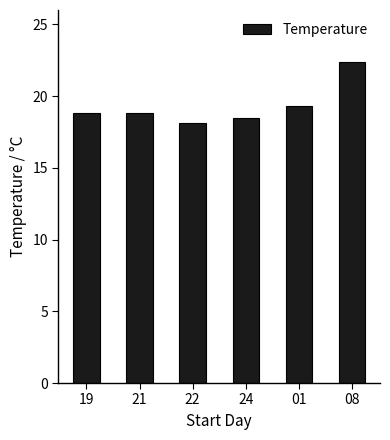

What is the smallest value displayed?

18.1